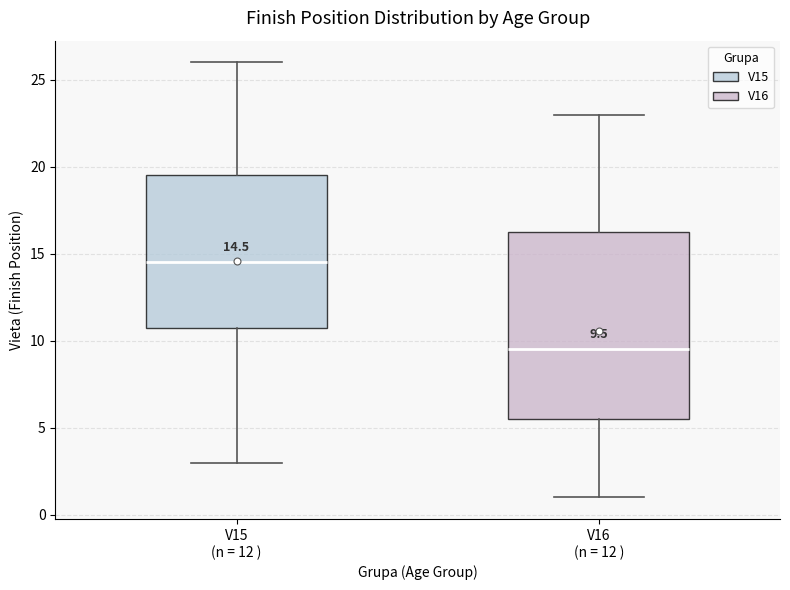

Comparing the boxes themselves (not the whiskers), which one is the tallest?

V16 (n = 12 )